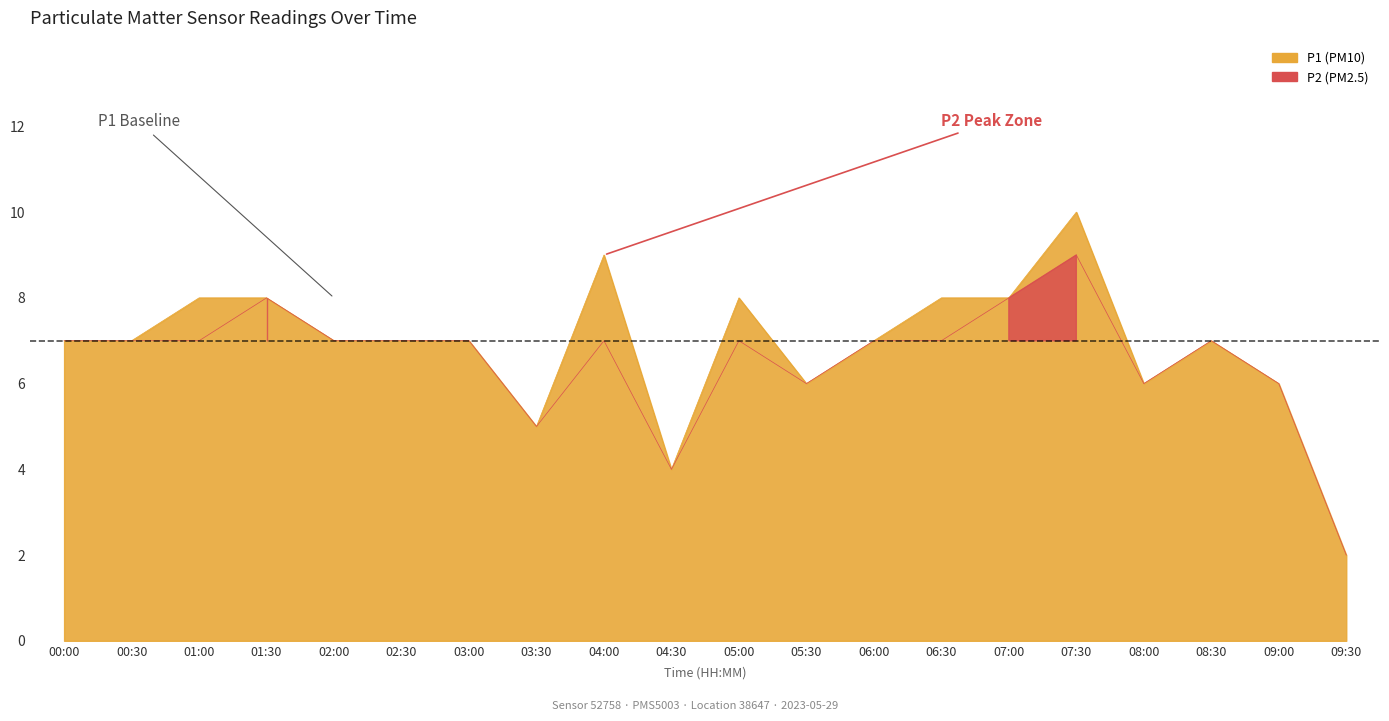

Reading left to right, extract all data points from this chart.

P1: 00:00=7	00:30=7	01:00=8	01:30=8	02:00=7	02:30=7	03:00=7	03:30=5	04:00=9	04:30=4	05:00=8	05:30=6	06:00=7	06:30=8	07:00=8	07:30=10	08:00=6	08:30=7	09:00=6	09:30=2
P2: 00:00=7	00:30=7	01:00=7	01:30=8	02:00=7	02:30=7	03:00=7	03:30=5	04:00=7	04:30=4	05:00=7	05:30=6	06:00=7	06:30=7	07:00=8	07:30=9	08:00=6	08:30=7	09:00=6	09:30=2